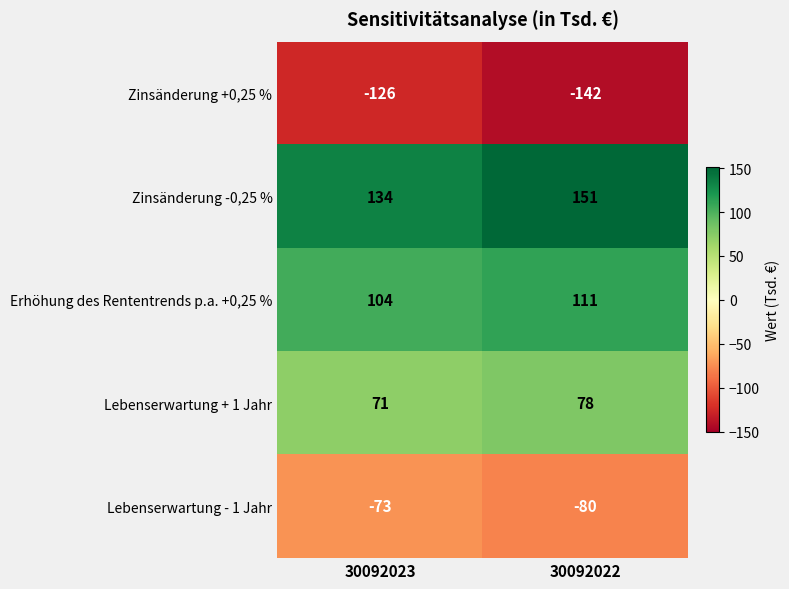

The Lebenserwartung - 1 Jahr series shows -73 at 30092023. True or false?

True